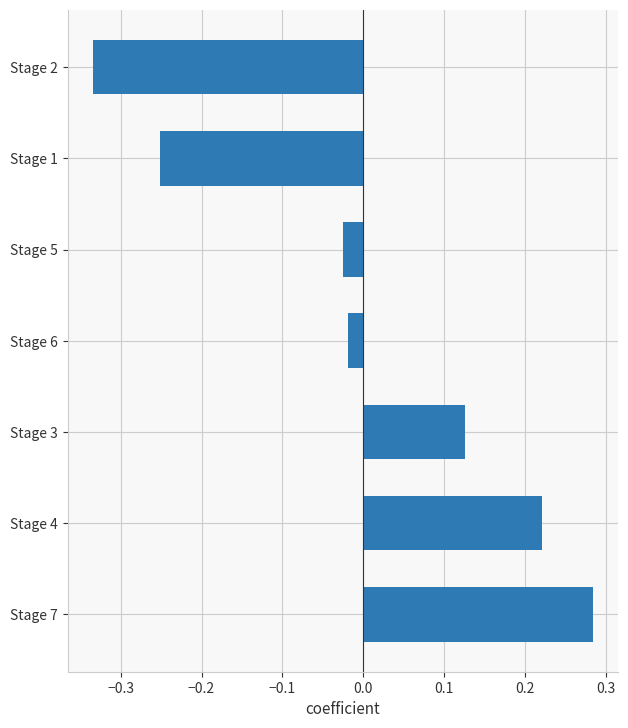

What is the difference between the maximum and second lowest values?

0.5